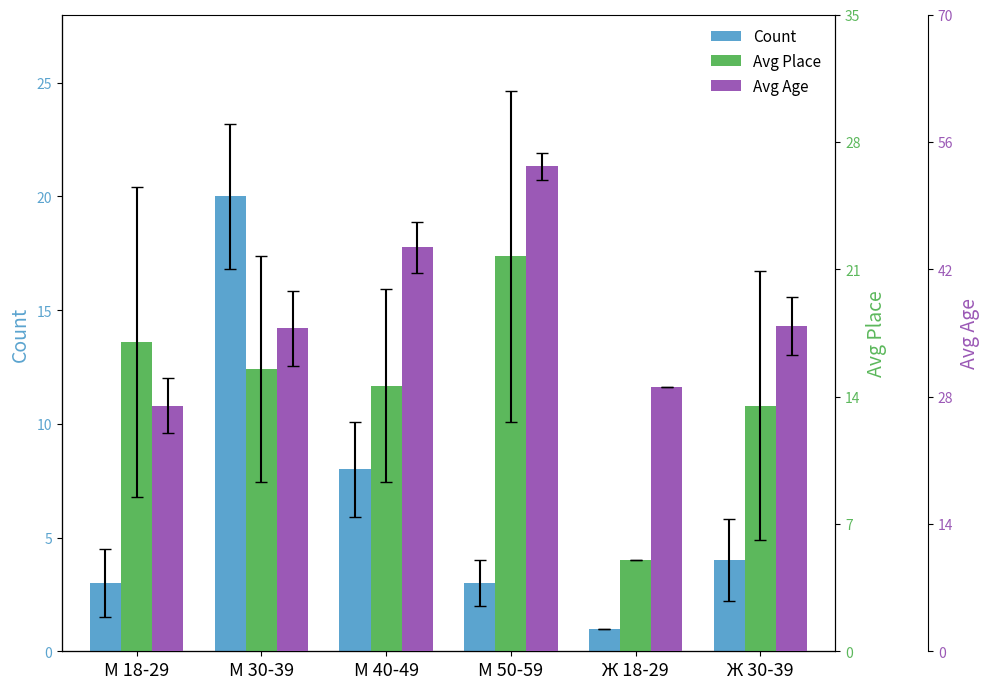

Reading left to right, list all the values displayed in this chart.

Count: 3.0	20.0	8.0	3.0	1.0	4.0
Avg Place: 17.0	15.5	14.6	21.7	5.0	13.5
Avg Age: 27.0	35.5	44.4	53.3	29.0	35.8